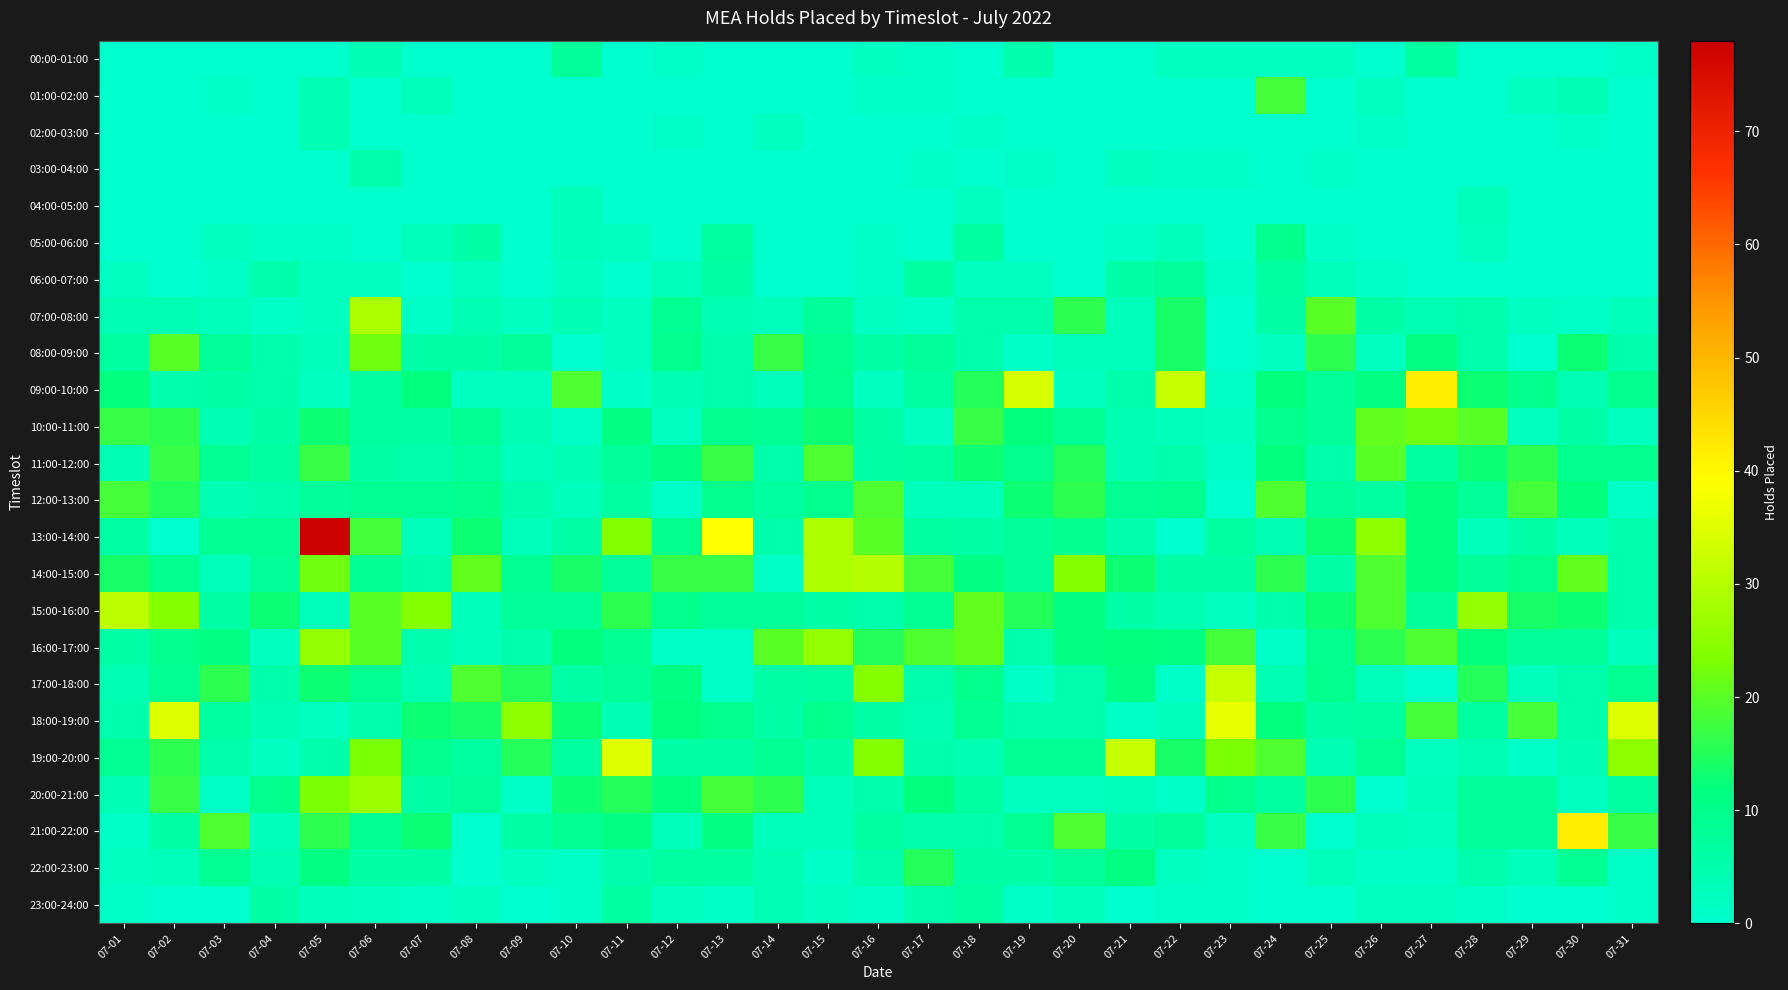

List the series in order of their peak value, highest first.

13:00-14:00, 09:00-10:00, 21:00-22:00, 18:00-19:00, 19:00-20:00, 17:00-18:00, 15:00-16:00, 14:00-15:00, 07:00-08:00, 20:00-21:00, 16:00-17:00, 08:00-09:00, 10:00-11:00, 11:00-12:00, 12:00-13:00, 01:00-02:00, 22:00-23:00, 05:00-06:00, 00:00-01:00, 06:00-07:00, 23:00-24:00, 03:00-04:00, 02:00-03:00, 04:00-05:00